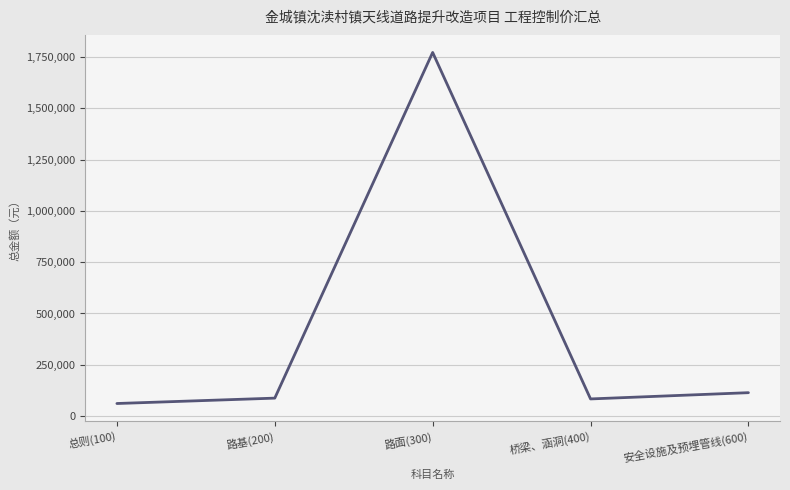

How many lines are shown in the chart?

1